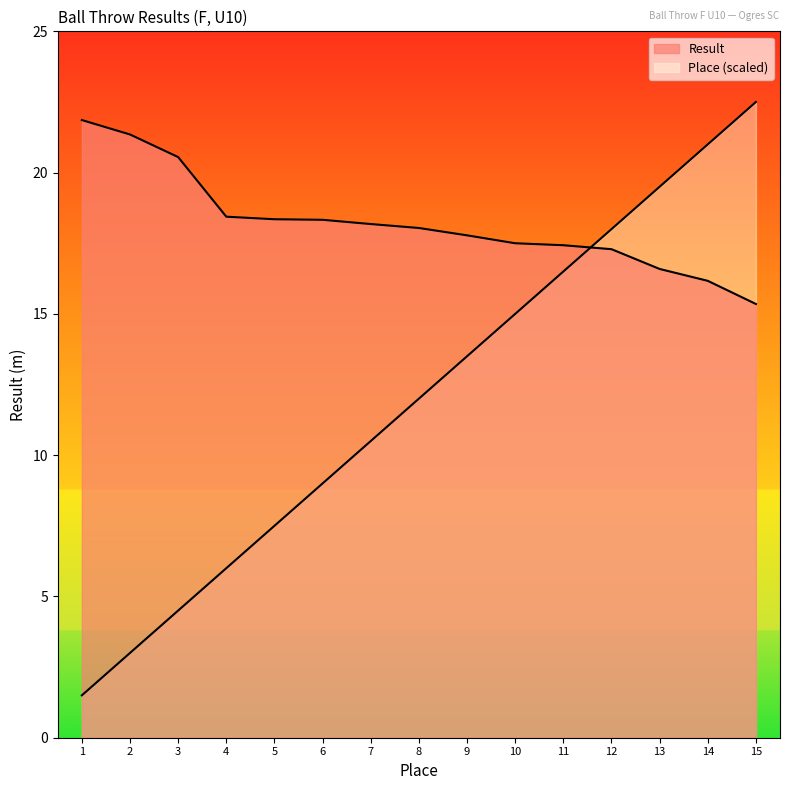

Does the chart display data point markers on the line(s)?

No